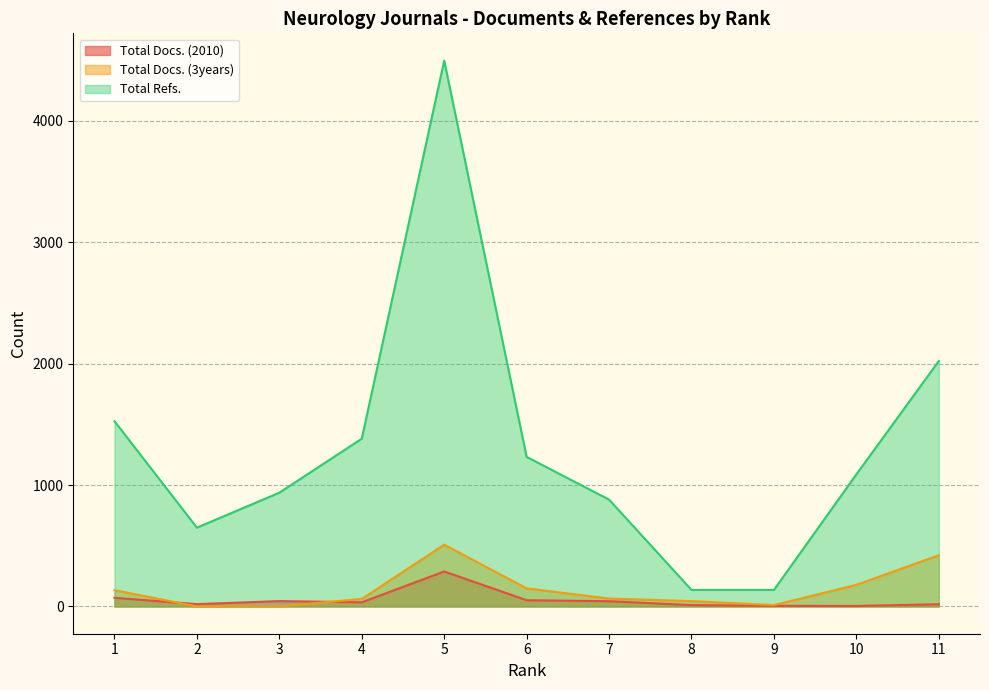

Read the Total Refs. value at 5, to the nearest 50.

4500